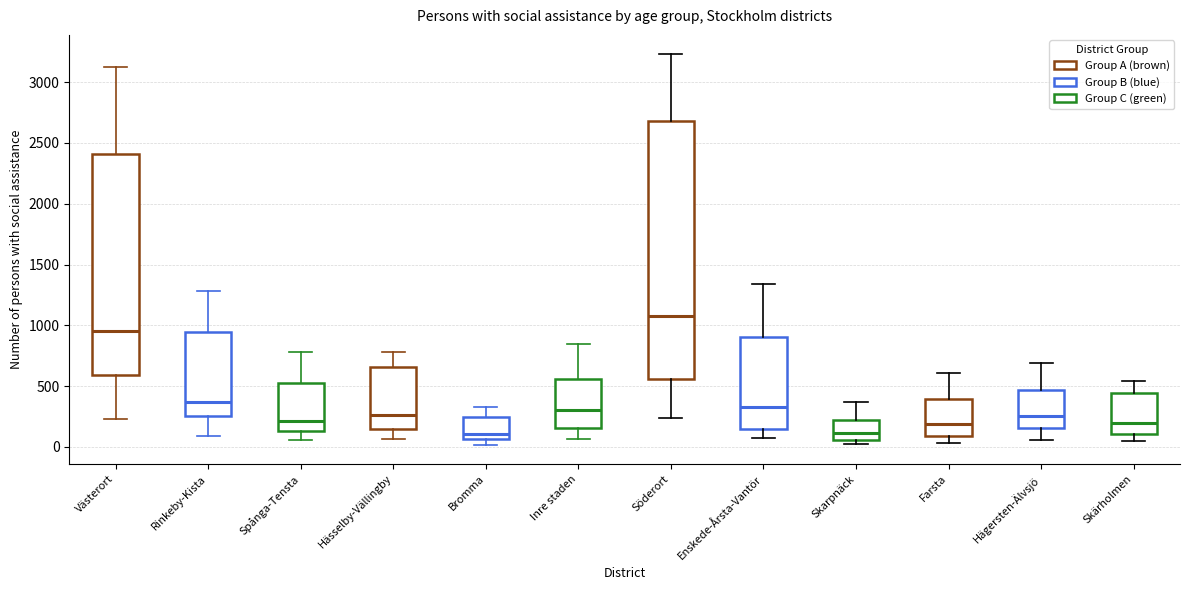

Reading left to right, transcribe this box plot: for each box, give where its median line is, the range the box spans, and where its two whiskers end, as read against the y-axis. The values are not printed on the chart, so give them approximately, as read against the axis.

Västerort: median 950, box 600 to 2400, whiskers 250 to 3100
Rinkeby-Kista: median 350, box 250 to 950, whiskers 100 to 1300
Spånga-Tensta: median 200, box 150 to 550, whiskers 50 to 800
Hässelby-Vällingby: median 250, box 150 to 650, whiskers 50 to 800
Bromma: median 100, box 50 to 250, whiskers 0 to 350
Inre staden: median 300, box 150 to 550, whiskers 50 to 850
Söderort: median 1100, box 550 to 2700, whiskers 250 to 3250
Enskede-Årsta-Vantör: median 350, box 150 to 900, whiskers 50 to 1350
Skarpnäck: median 100, box 50 to 200, whiskers 0 to 350
Farsta: median 200, box 100 to 400, whiskers 50 to 600
Hägersten-Älvsjö: median 250, box 150 to 450, whiskers 50 to 700
Skärholmen: median 200, box 100 to 450, whiskers 50 to 550